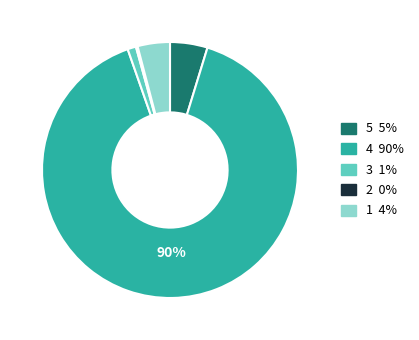

Is there any slice that represents more than half of the pie?

Yes